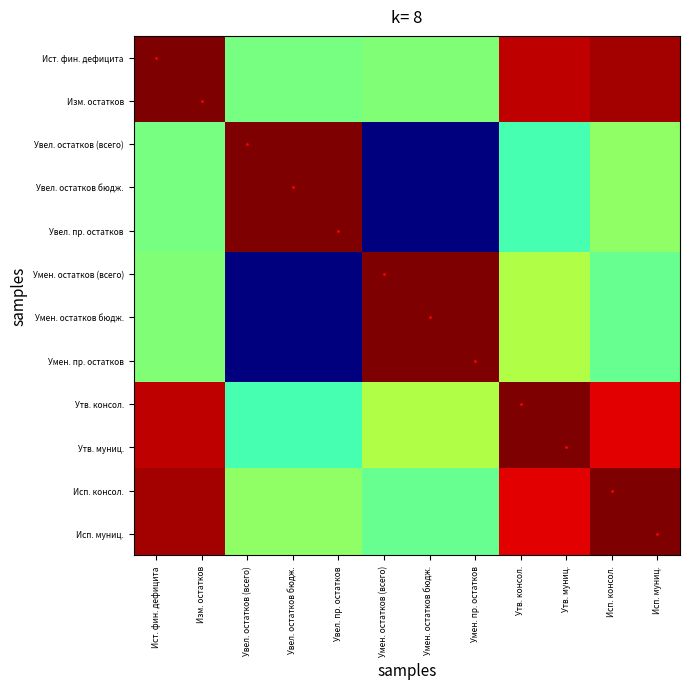

Rank the series at Утв. муниц. from highest to lowest value.

Утв. консол., Утв. муниц., Ист. фин. дефицита, Изм. остатков, Исп. консол., Исп. муниц., Умен. остатков (всего), Умен. остатков бюдж., Умен. пр. остатков, Увел. остатков (всего), Увел. остатков бюдж., Увел. пр. остатков